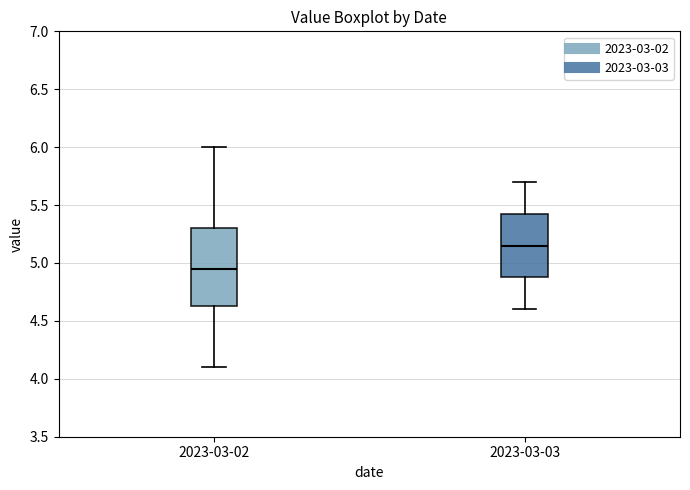

Reading left to right, read every box against the y-axis: the position of its median line, the range the box covers, and the ends of its whiskers. The values are not printed on the chart, so give them approximately, as read against the axis.

2023-03-02: median 4.95, box 4.65 to 5.30, whiskers 4.10 to 6.00
2023-03-03: median 5.15, box 4.90 to 5.45, whiskers 4.60 to 5.70